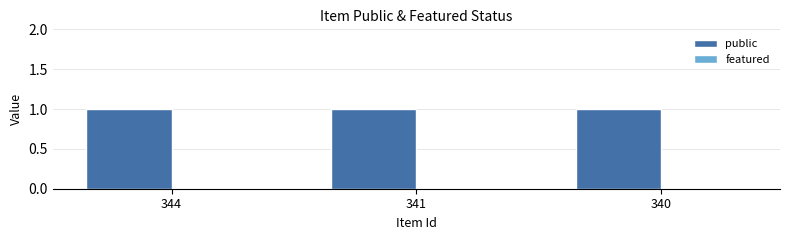

What are all the series names shown in the legend?

public, featured